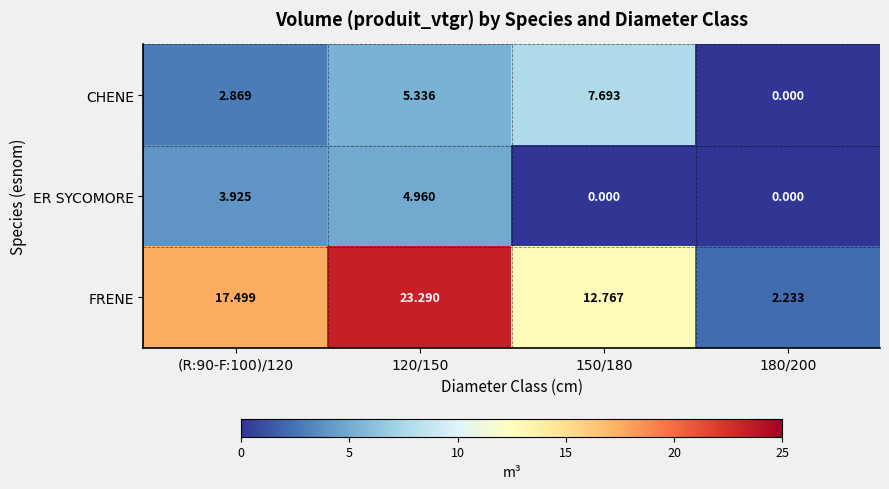

Which series has the largest total across all categories?

FRENE